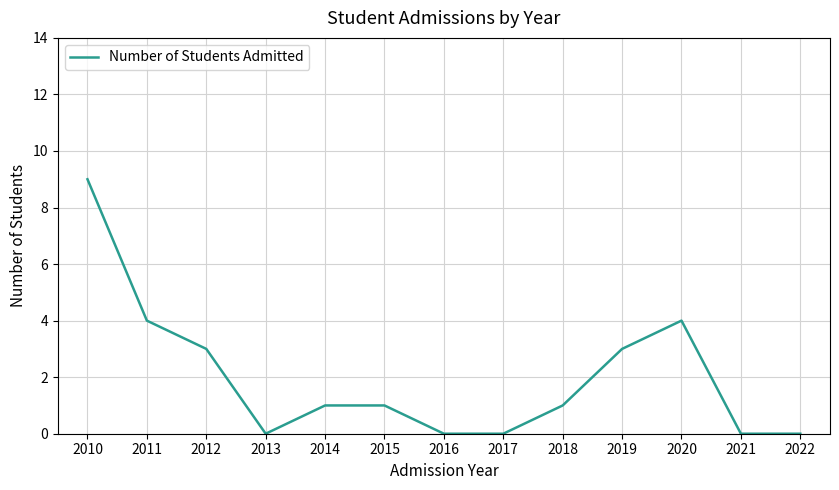

At which category does the chart reach its peak across all series?

2010